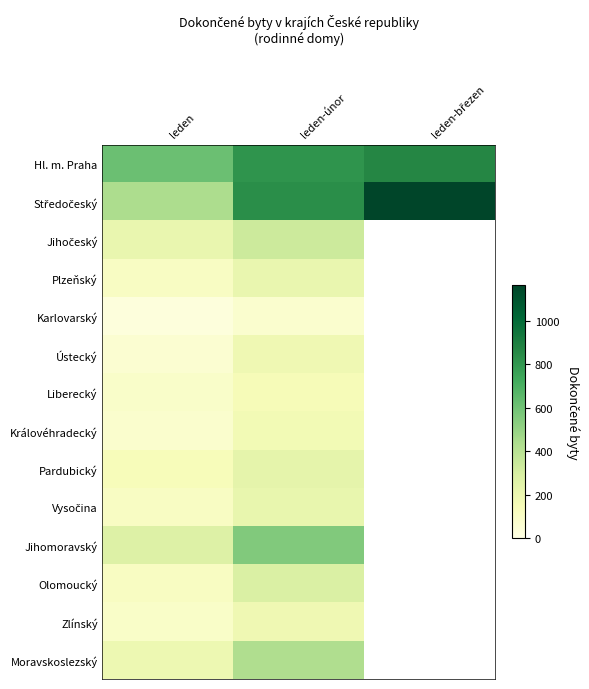

Which series has the largest range (max minus min)?

Středočeský